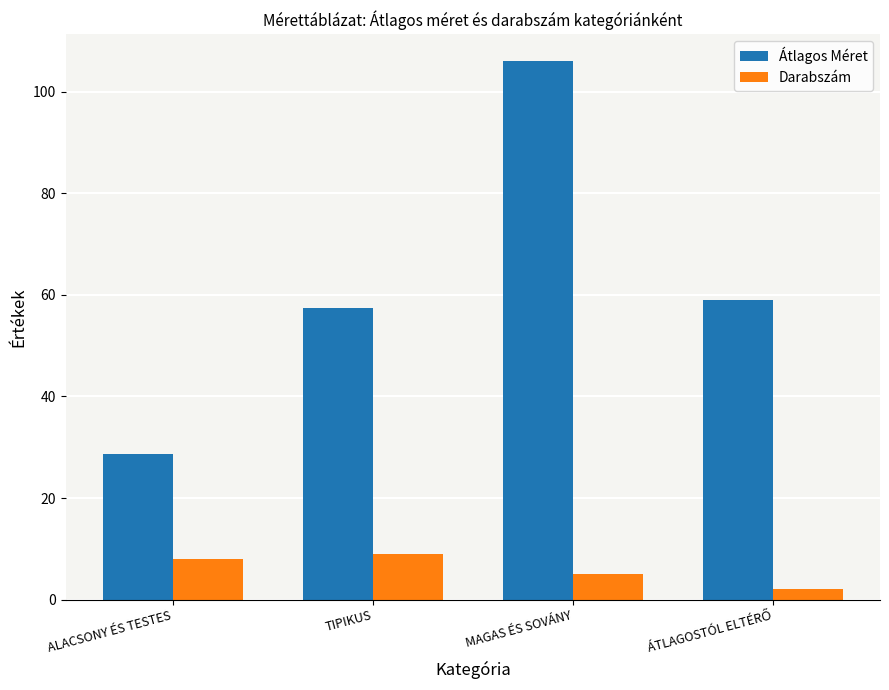

What is the average value of the Átlagos Méret series?

62.8